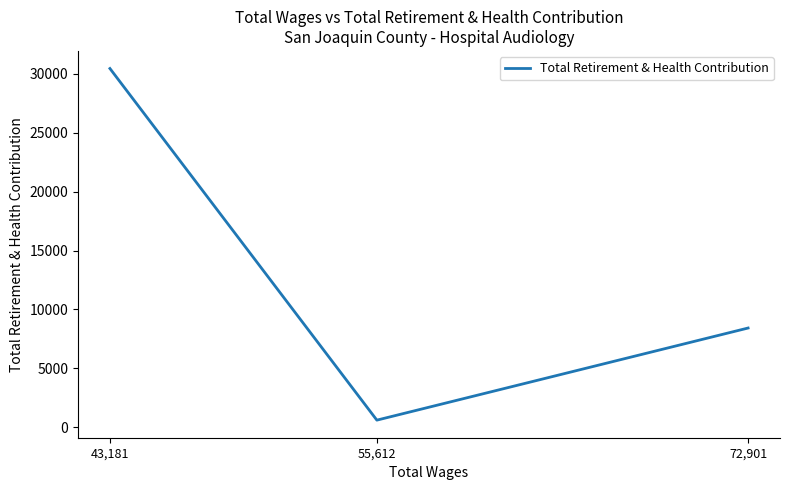

Where is the data nearest to the value 15526?

72,901